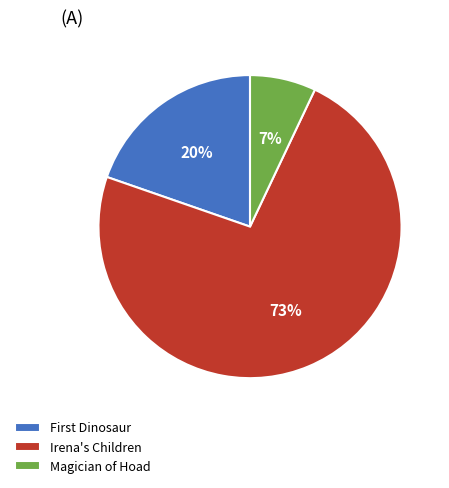

To the nearest percent, what portion does Magician of Hoad represent?

7%